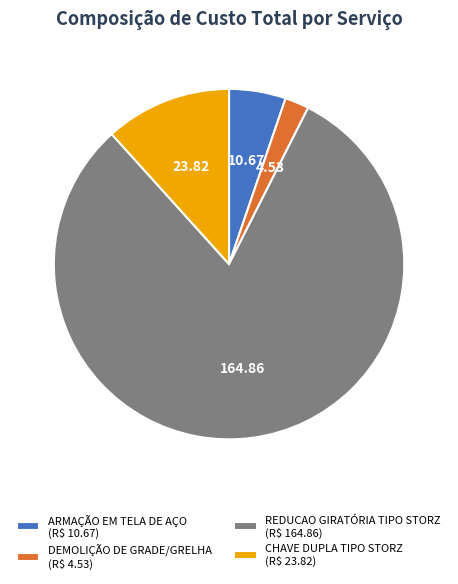

Is there any slice that represents more than half of the pie?

Yes